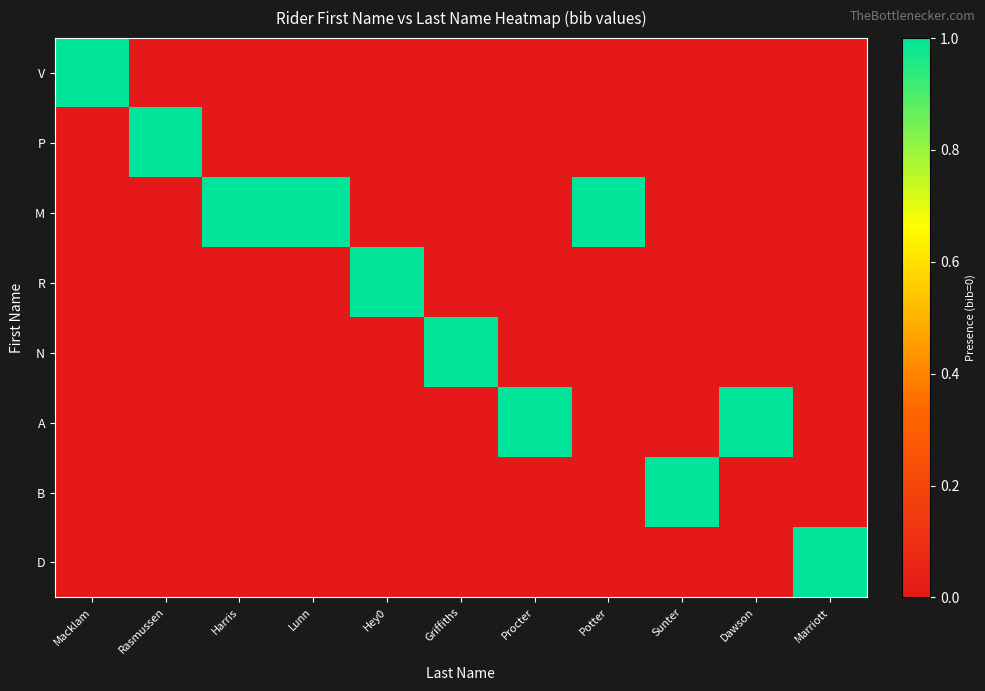

List the series in order of their peak value, lowest first.

V, P, M, R, N, A, B, D